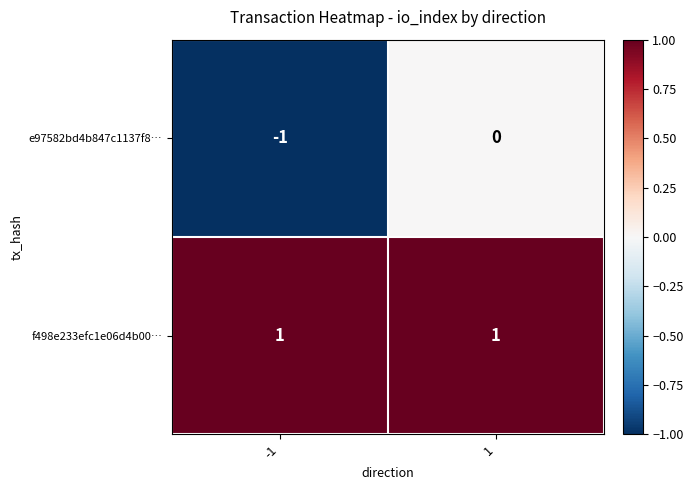

At how many categories does at least one series exceed 0?

2